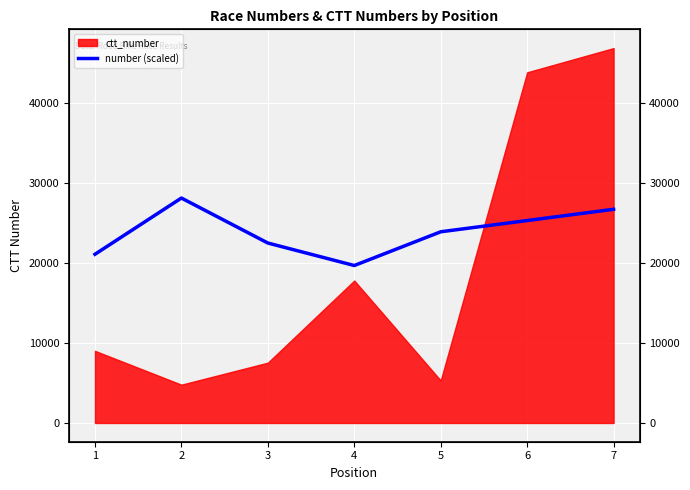

What is the change in value from 1 to 2?

+7035.6